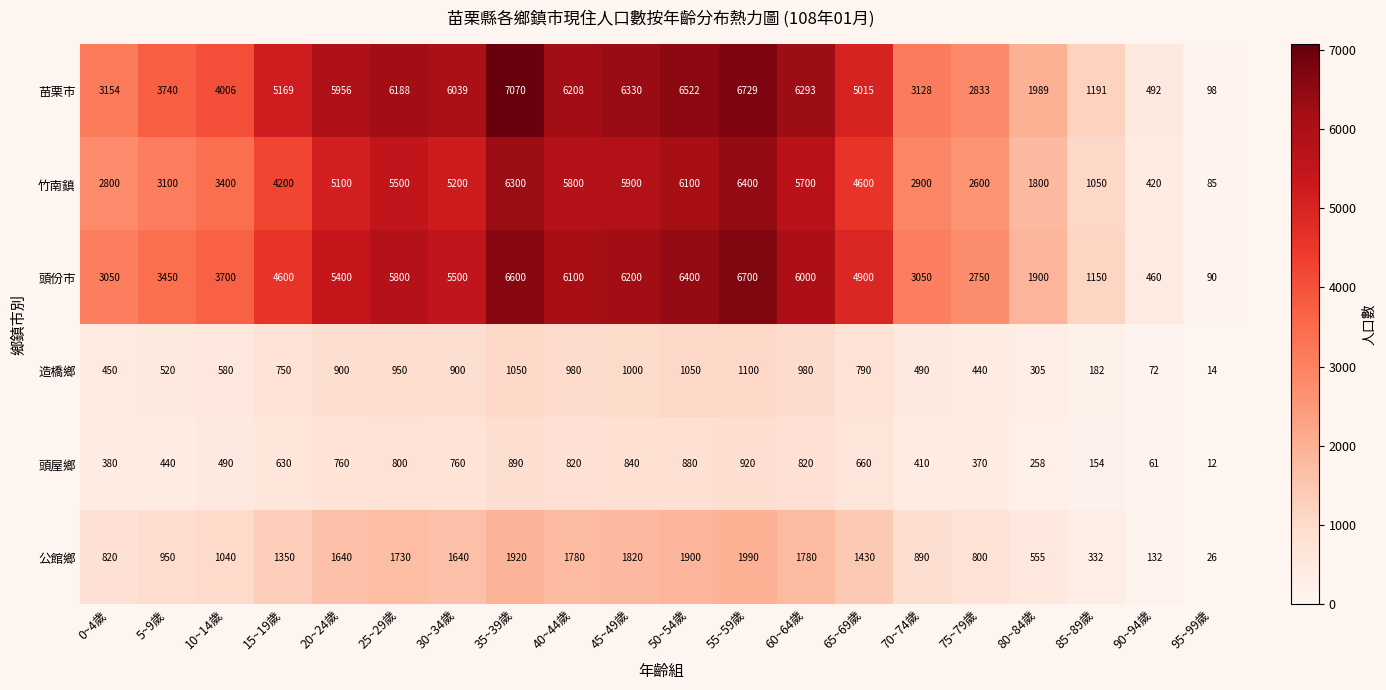

Rank the series at 85~89歲 from highest to lowest value.

苗栗市, 頭份市, 竹南鎮, 公館鄉, 造橋鄉, 頭屋鄉